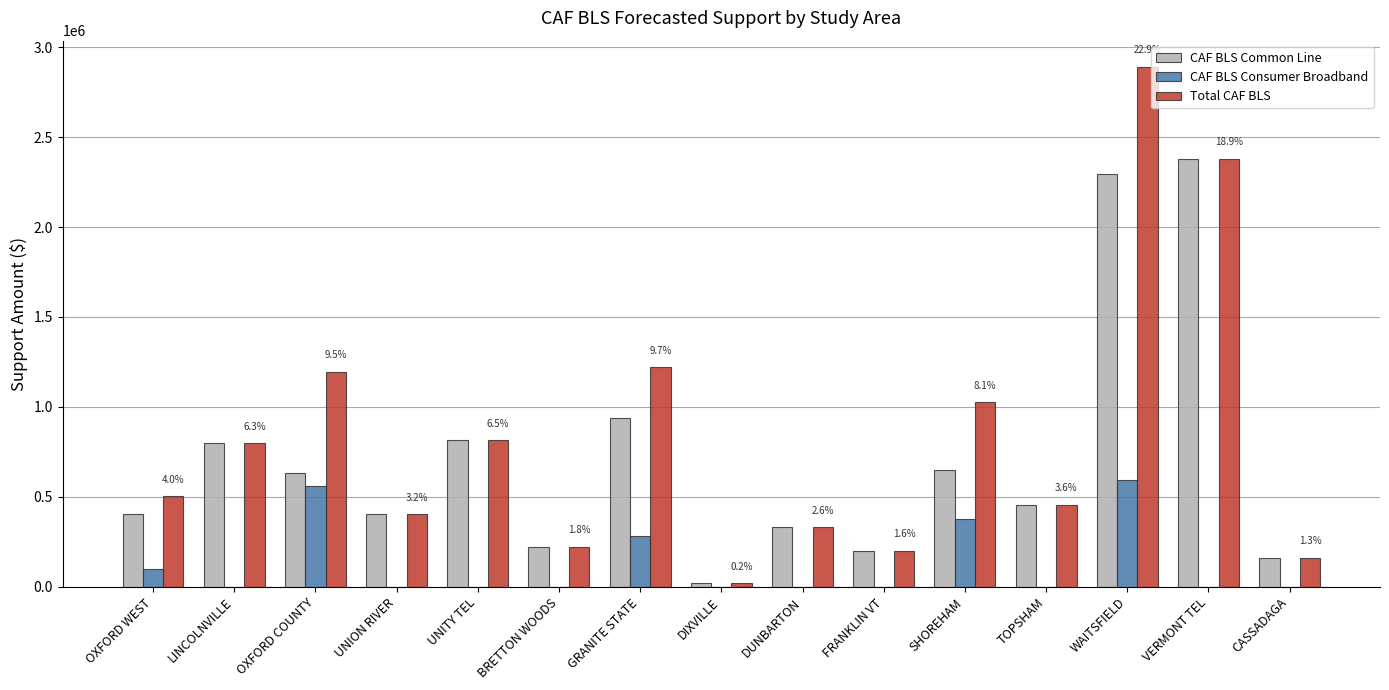

The value of CAF BLS Consumer Broadband at GRANITE STATE is 487583. True or false?

False